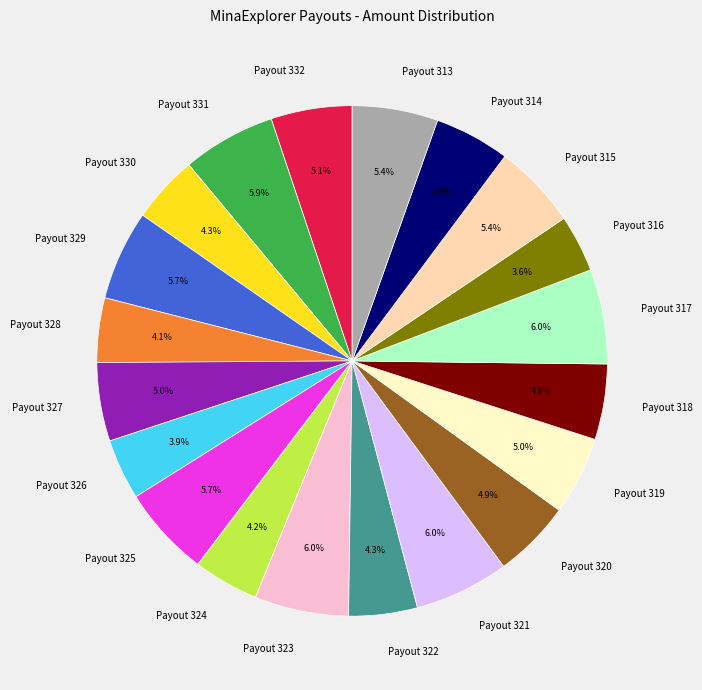

True or false: Payout 313 accounts for 5% of the total.

True